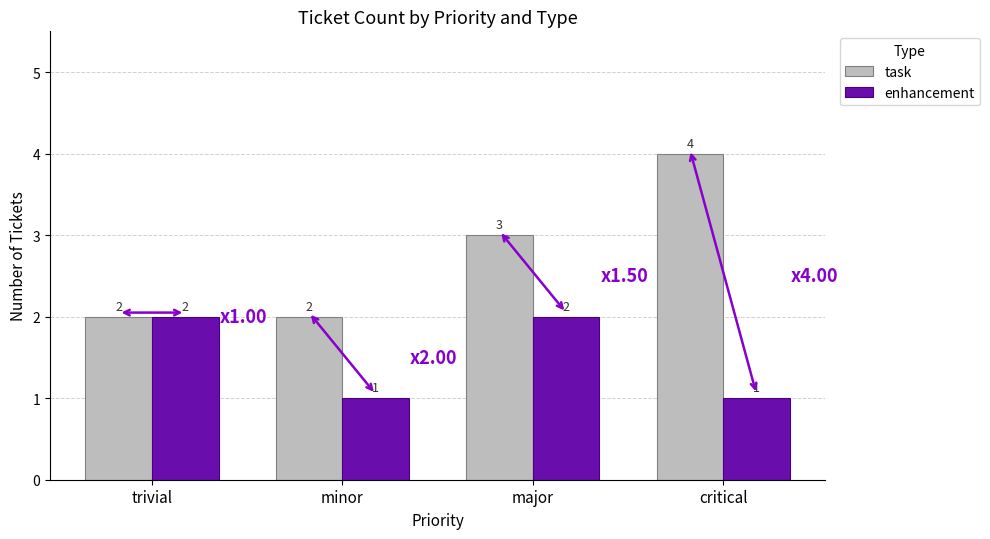

What are all the series names shown in the legend?

task, enhancement